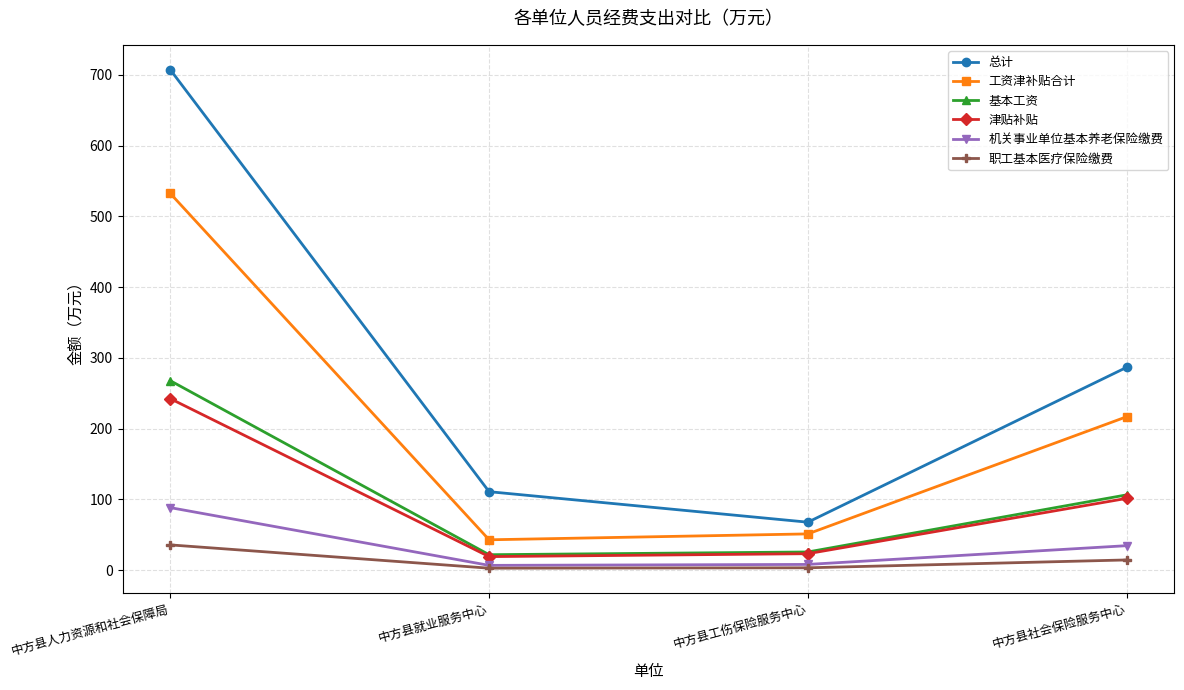

Count the number of data series in this chart.

6